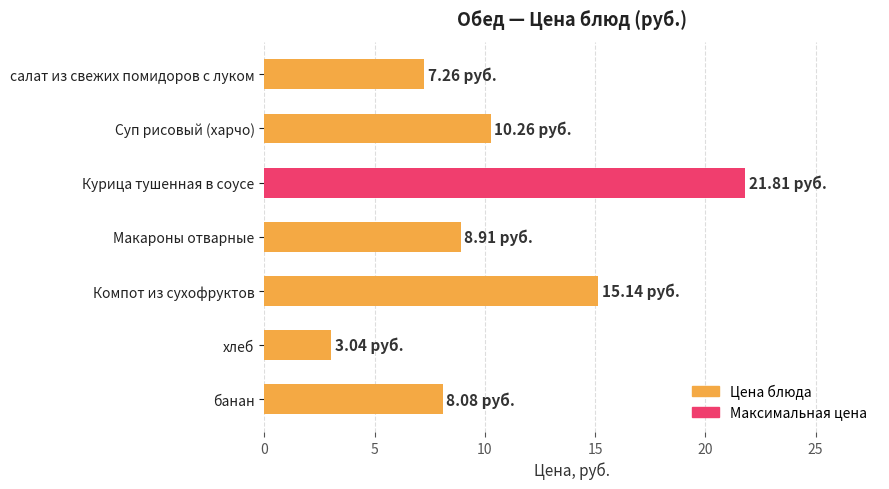

At which label is the value closest to 12?

Суп рисовый (харчо)